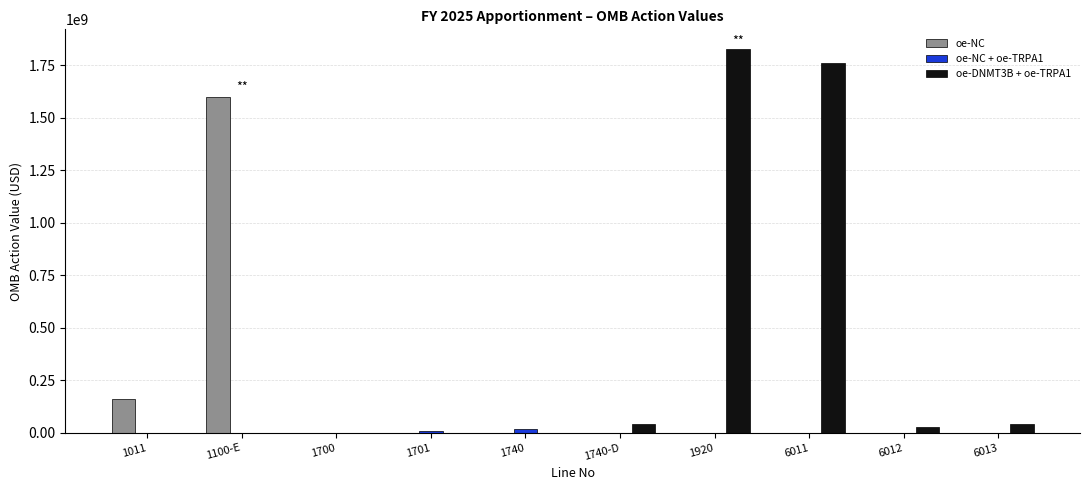

Count the number of categories in the chart.

10